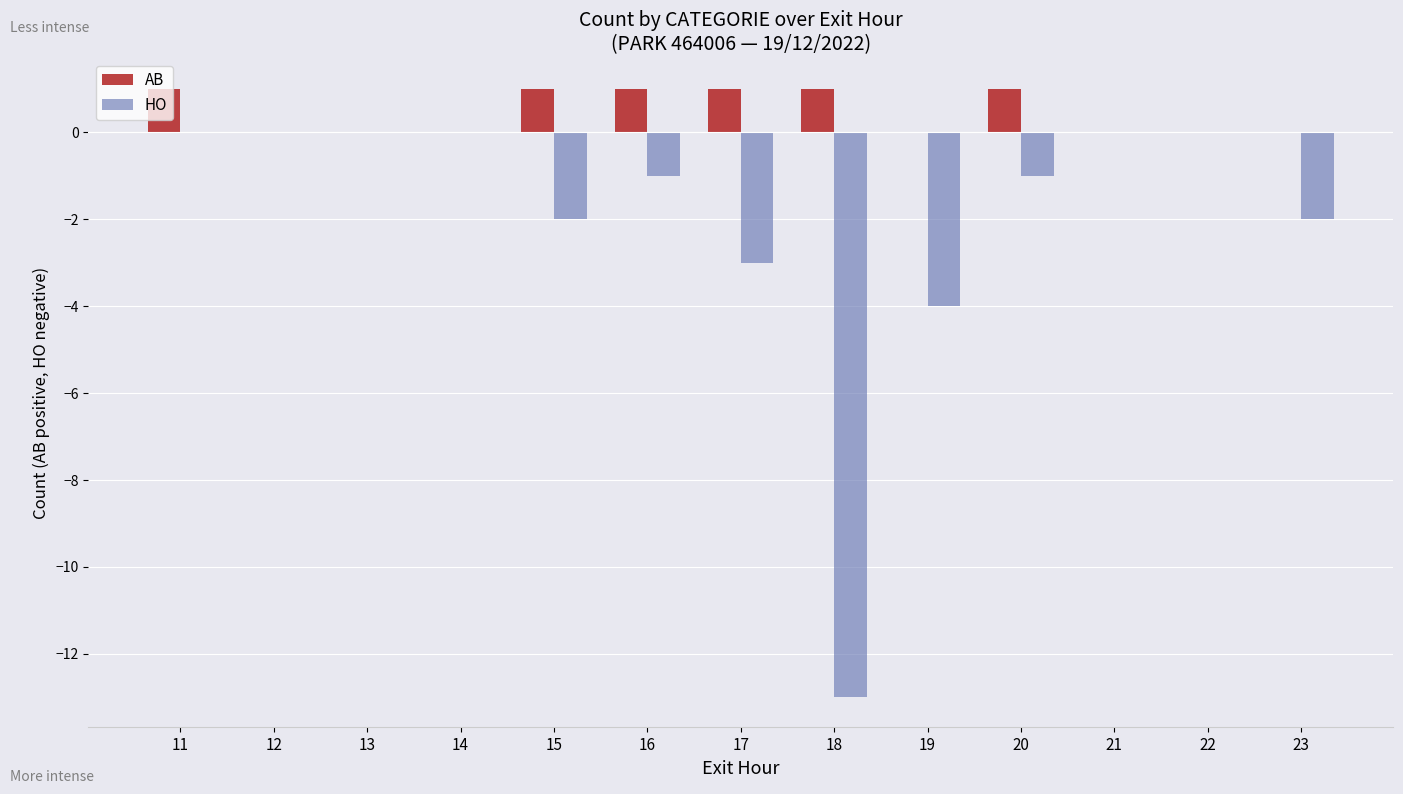

What is the spread (max minus min) of values at 16?

2